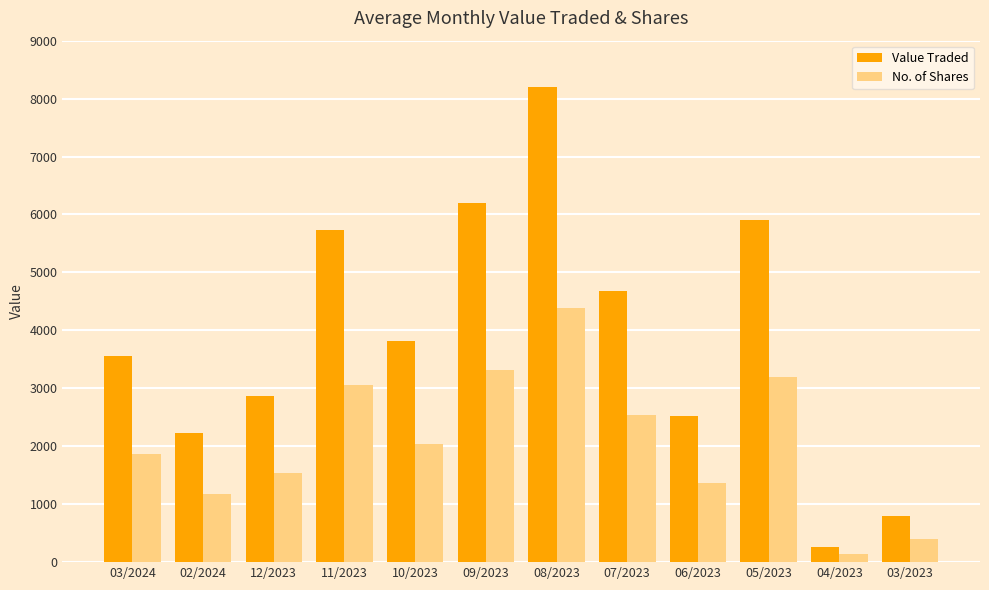

What is the approximate value of No. of Shares at 09/2023, to the nearest 100?

3300